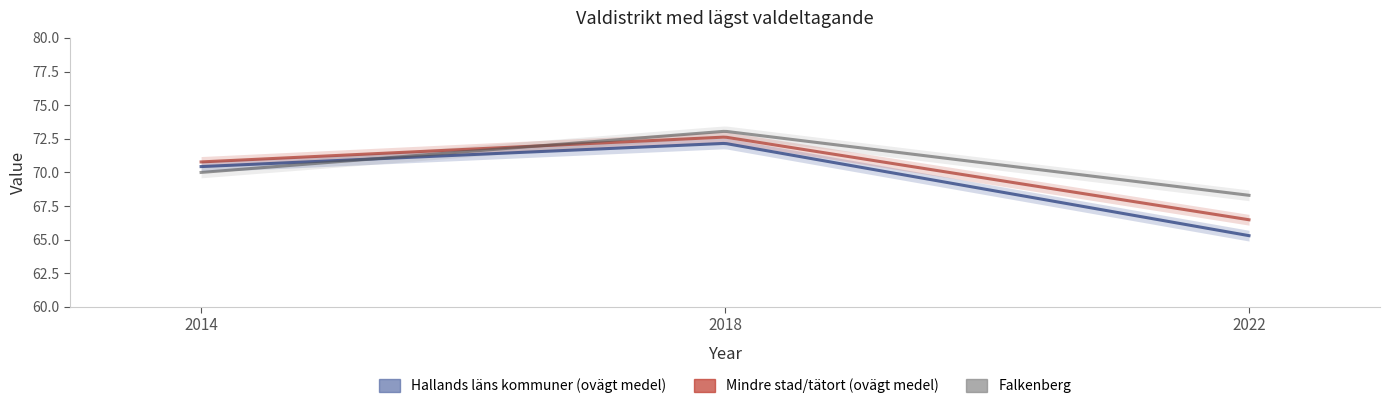

What is the sum of the Falkenberg values at 2022 and 2018?

141.4